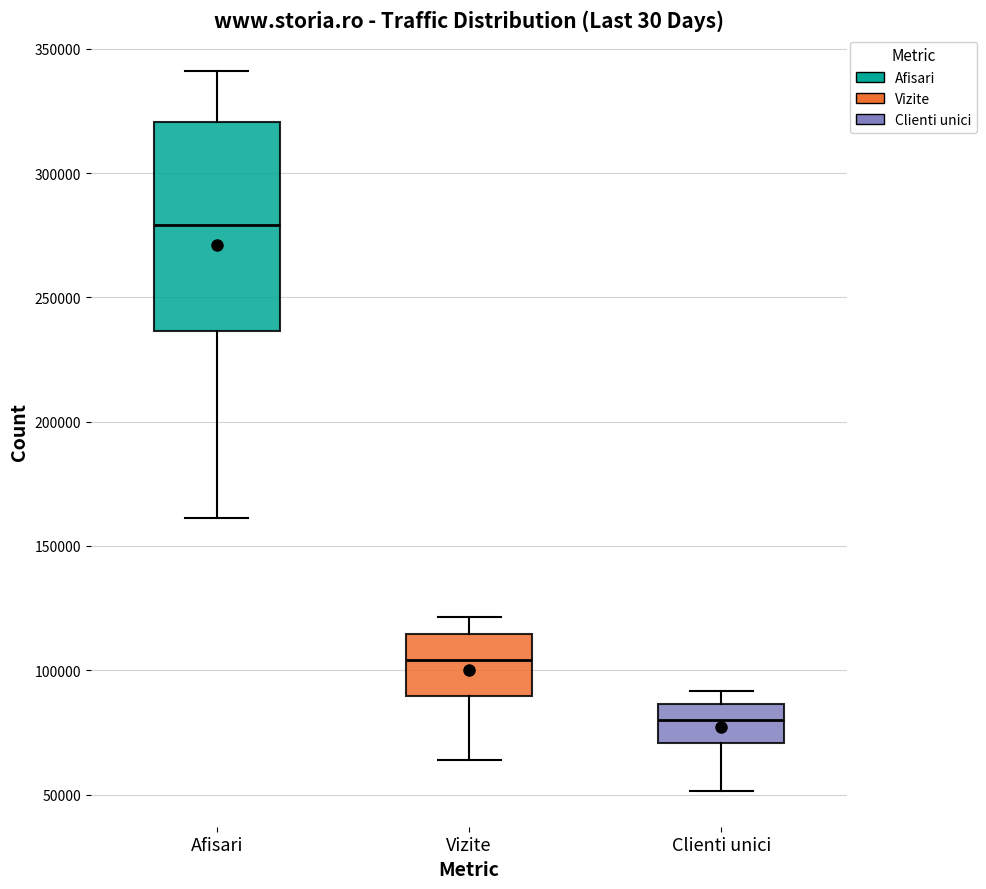

Where does the lower whisker of the box for Afisari end on the y-axis? The values are not printed on the chart, so give them approximately, as read against the axis.

160000